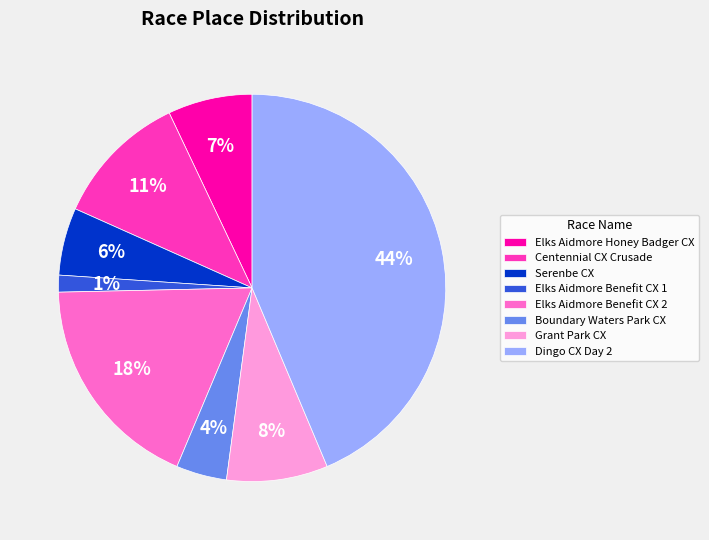

Count the number of slices in the pie.

8